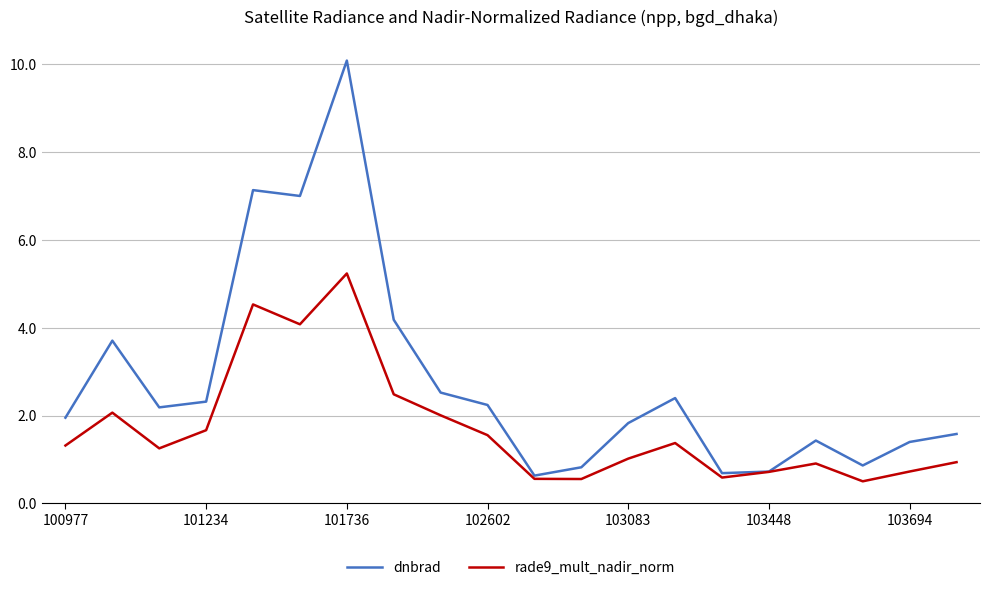

List the series in order of their overall mean, lowest first.

rade9_mult_nadir_norm, dnbrad